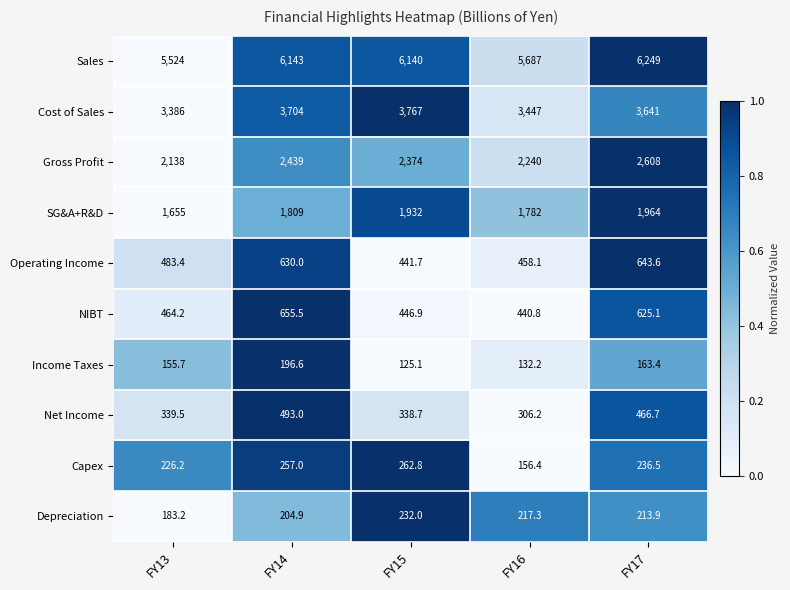

What is the minimum value shown in the chart?

125.1